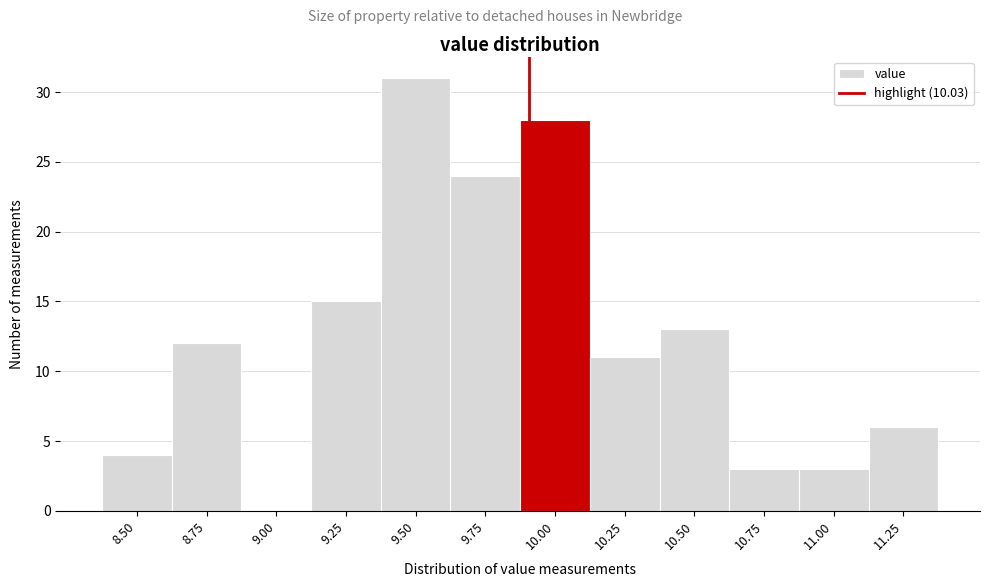

Reading left to right, list all the values displayed in this chart.

8.50=4	8.75=12	9.00=0	9.25=15	9.50=31	9.75=24	10.00=28	10.25=11	10.50=13	10.75=3	11.00=3	11.25=6